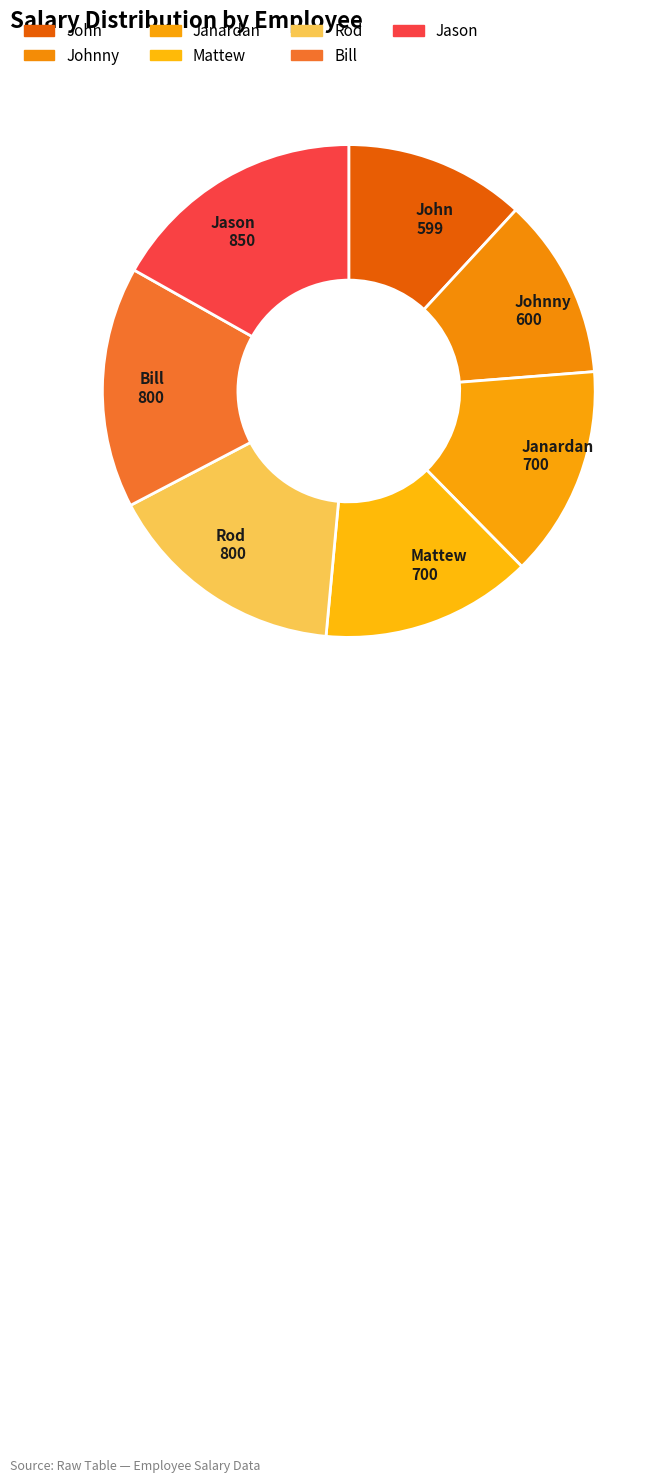

How many segments does this pie chart have?

7